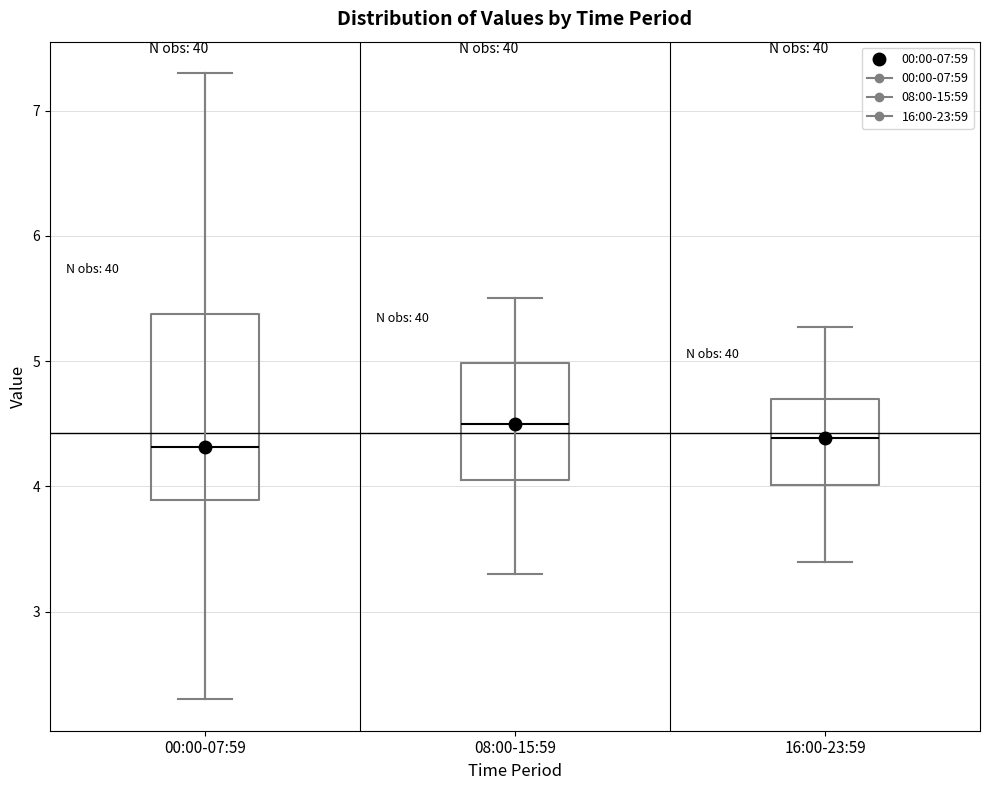

Reading left to right, read every box against the y-axis: the position of its median line, the range the box covers, and the ends of its whiskers. The values are not printed on the chart, so give them approximately, as read against the axis.

00:00-07:59: median 4.3, box 3.9 to 5.4, whiskers 2.3 to 7.3
08:00-15:59: median 4.5, box 4.1 to 5.0, whiskers 3.3 to 5.5
16:00-23:59: median 4.4, box 4.0 to 4.7, whiskers 3.4 to 5.3